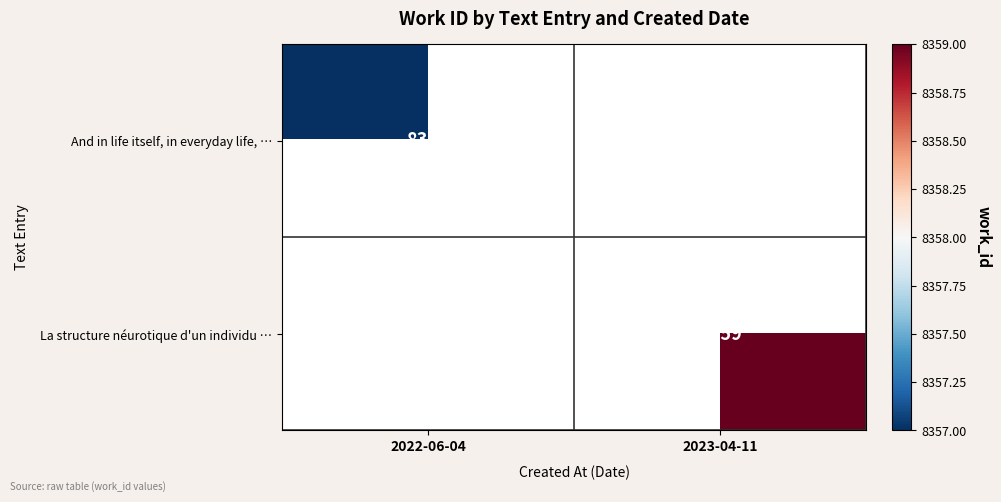

Is it true that And in life itself, in everyday life, … equals 14232 at 2022-06-04?

False